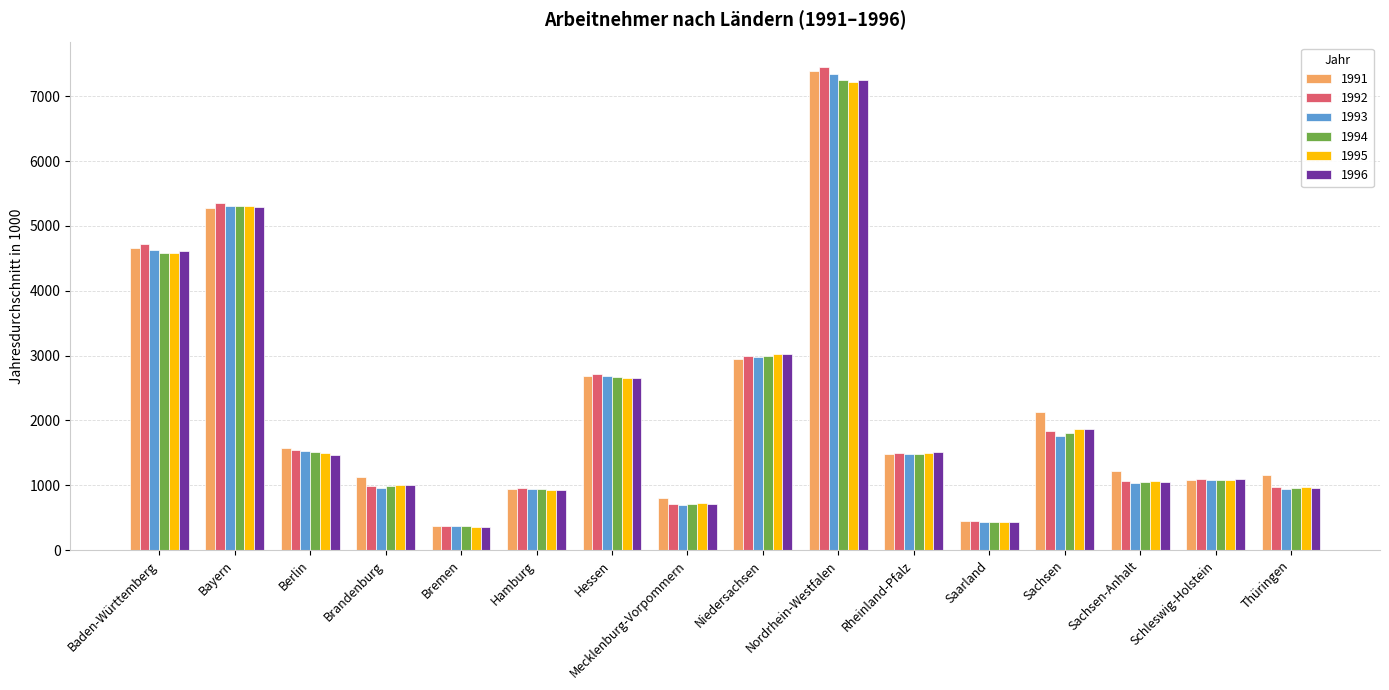

At which label does 1995 first exceed 1495?

Baden-Württemberg